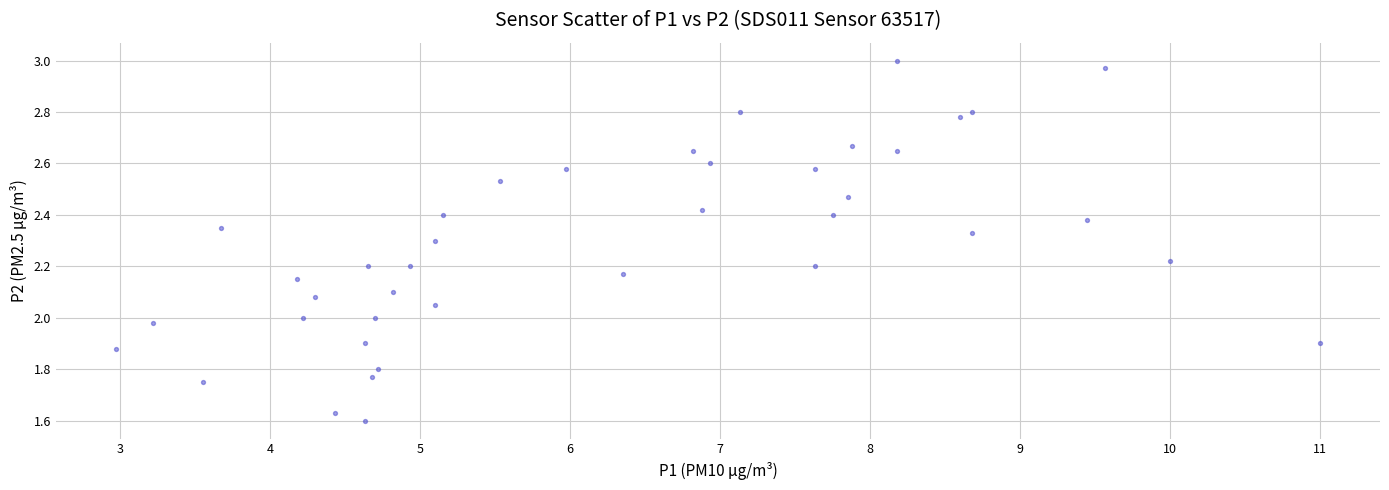

What is the range of Y values (max minus min)?

1.4